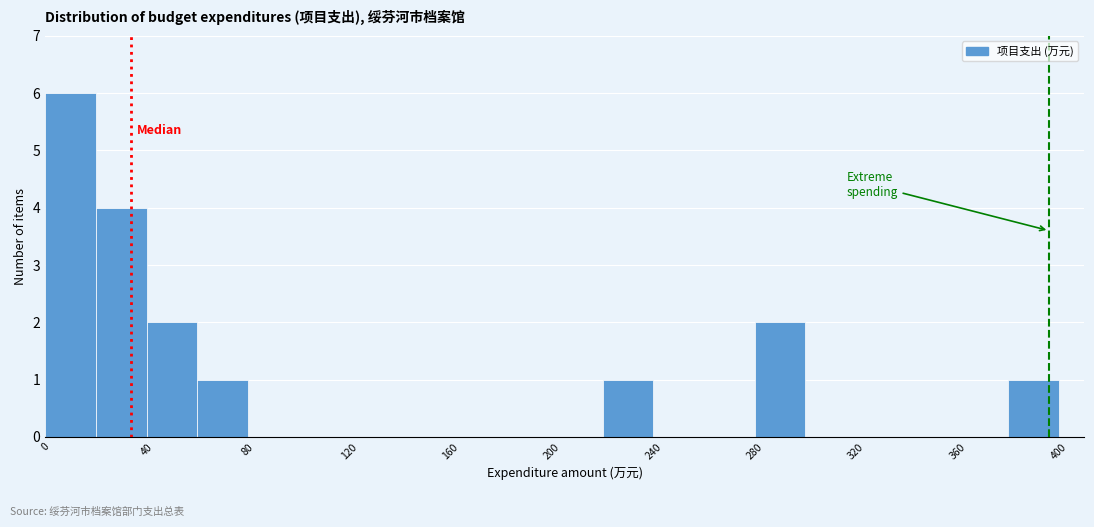

Which range on the x-axis has the tallest bar?

0 to 20